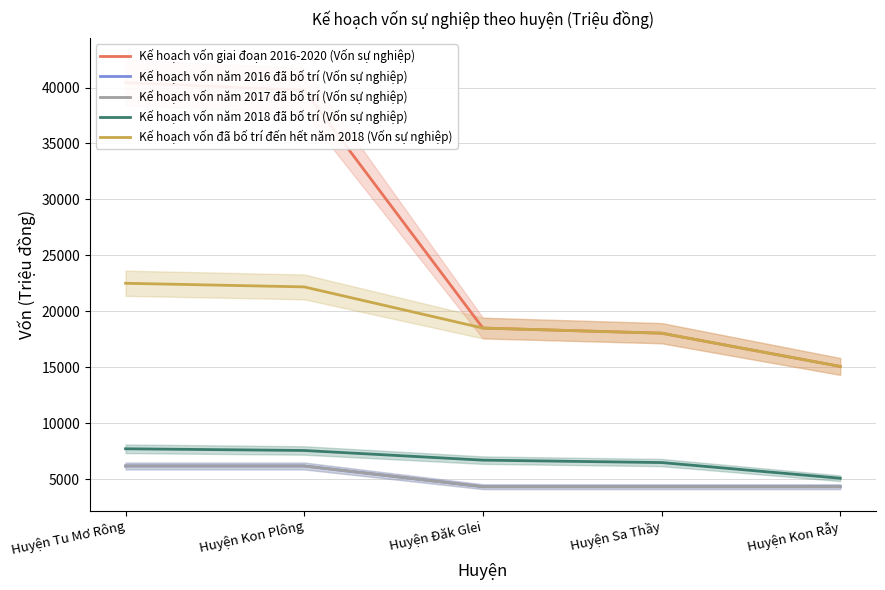

At which label does Kế hoạch vốn giai đoạn 2016-2020 (Vốn sự nghiệp) first exceed 18497?

Huyện Tu Mơ Rông